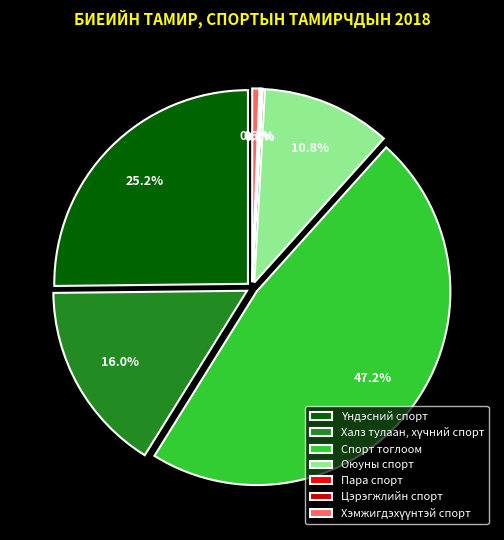

What is the smallest slice in the pie chart?

Цэрэгжлийн спорт